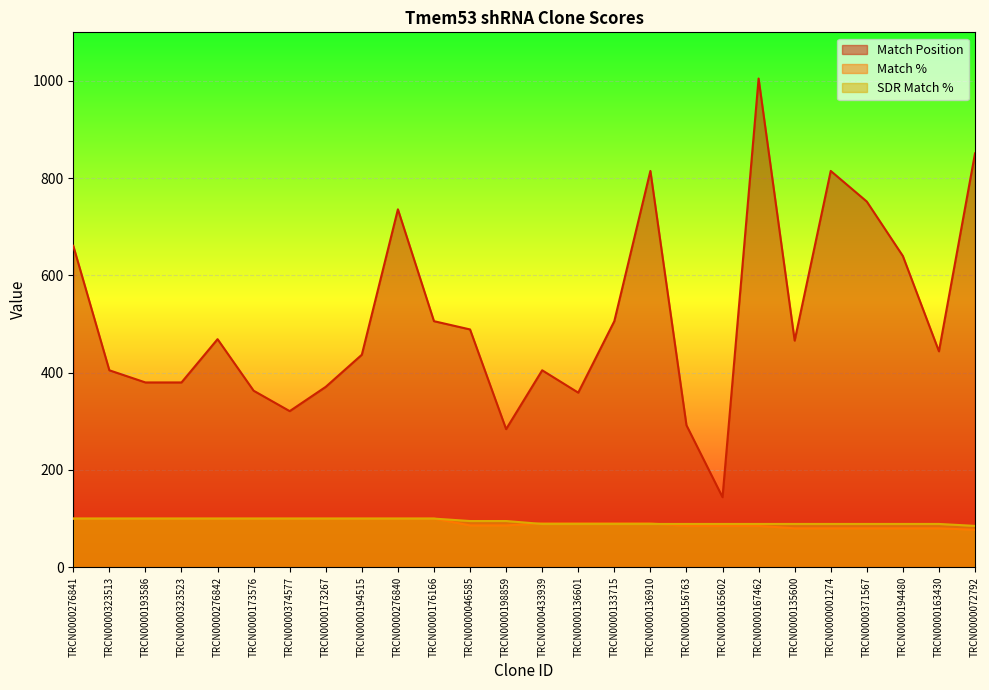

At which category does the chart reach its peak across all series?

TRCN0000167462